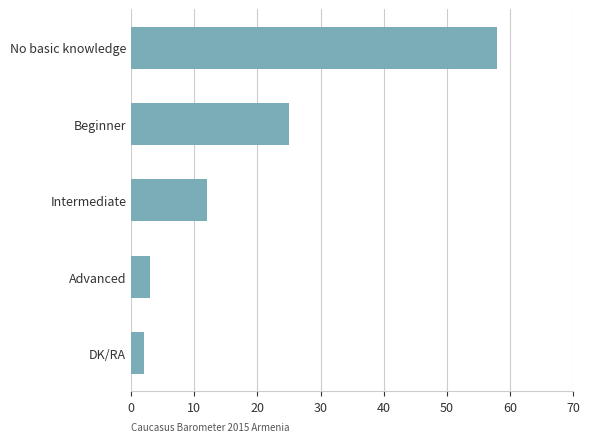

What is the change in value from Beginner to Advanced?

-22